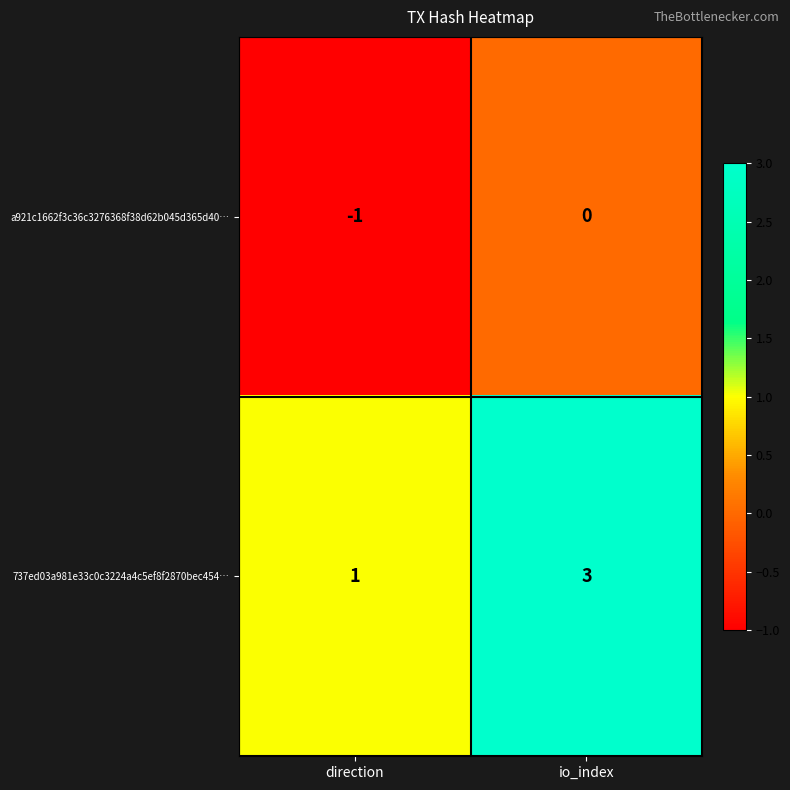

The value of a921c1662f3c36c3276368f38d62b045d365d40… at direction is -2. True or false?

False